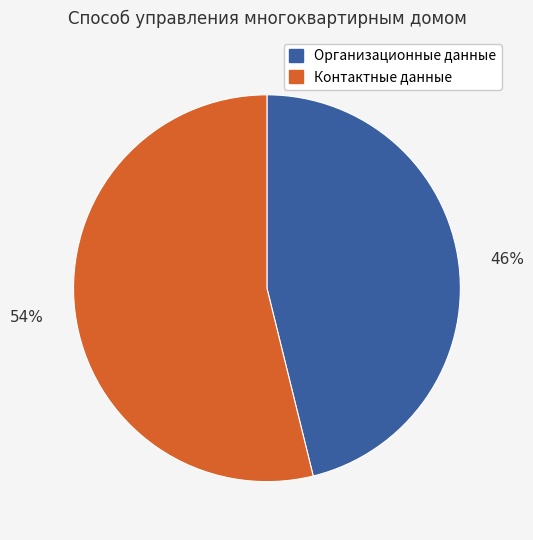

To the nearest percent, what is the difference between the largest and smallest slice percentages?

8%